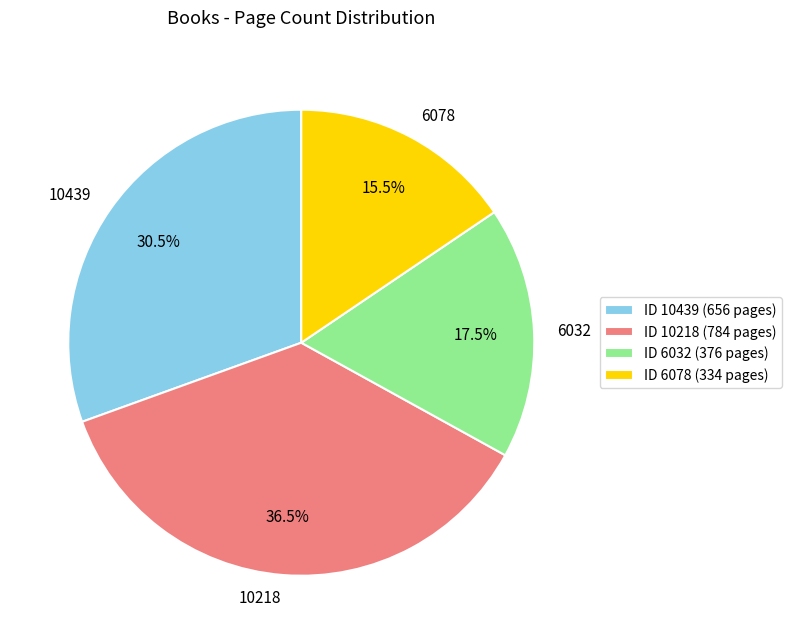

Is there any slice that represents more than half of the pie?

No